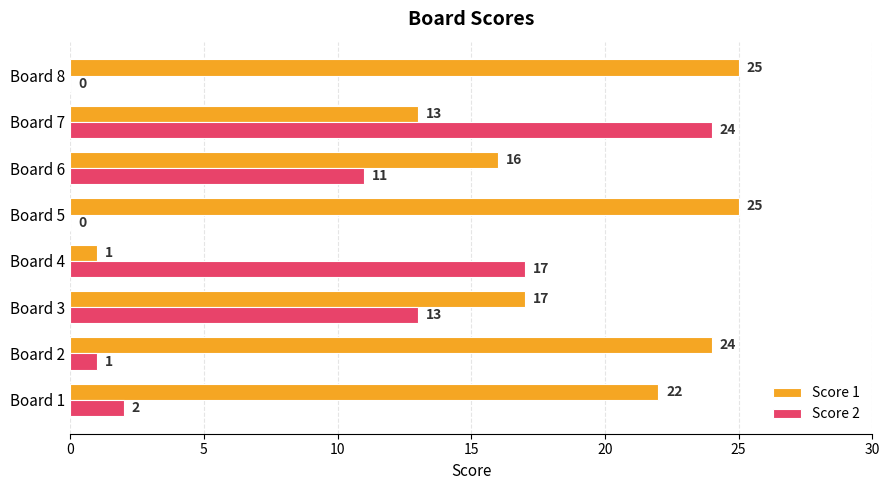

What is the maximum value for Score 2?

24